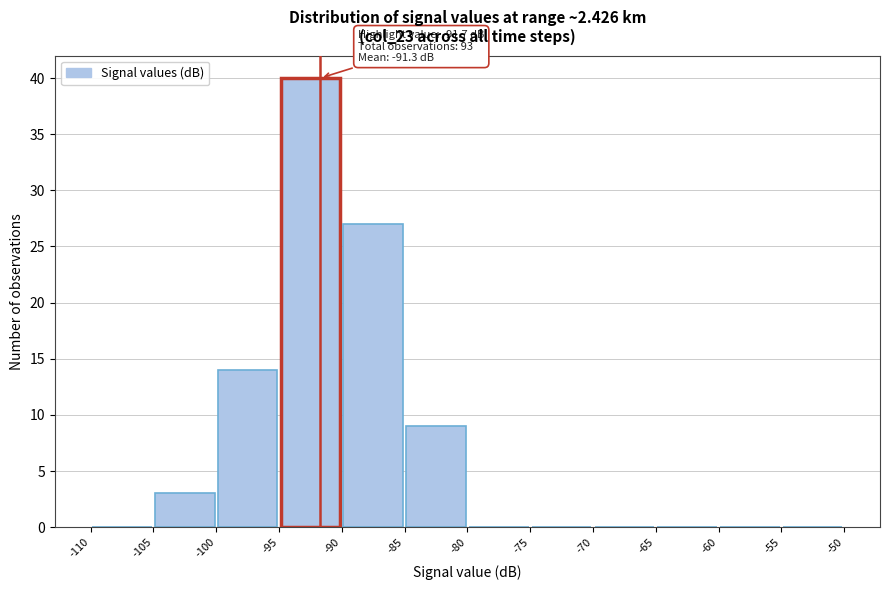

Over which range of the x-axis is the bar tallest?

-95 to -90